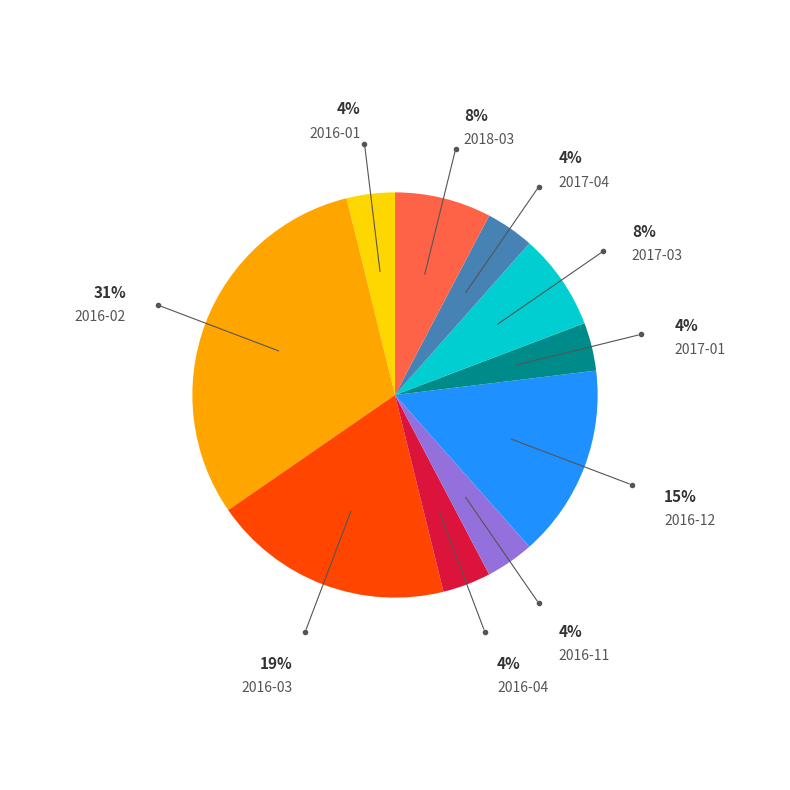

Is the sum of 2016-12 and 2016-01 greater than half?

No